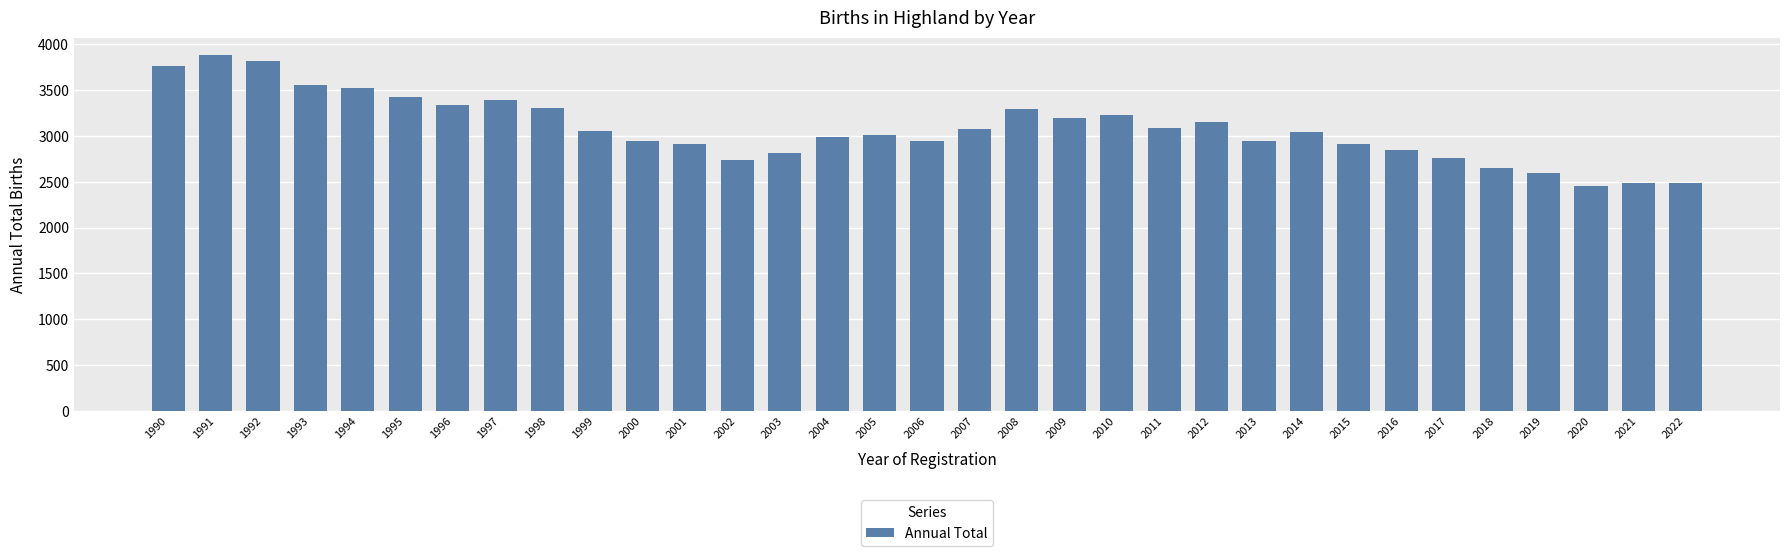

How many bars are there in total?

33